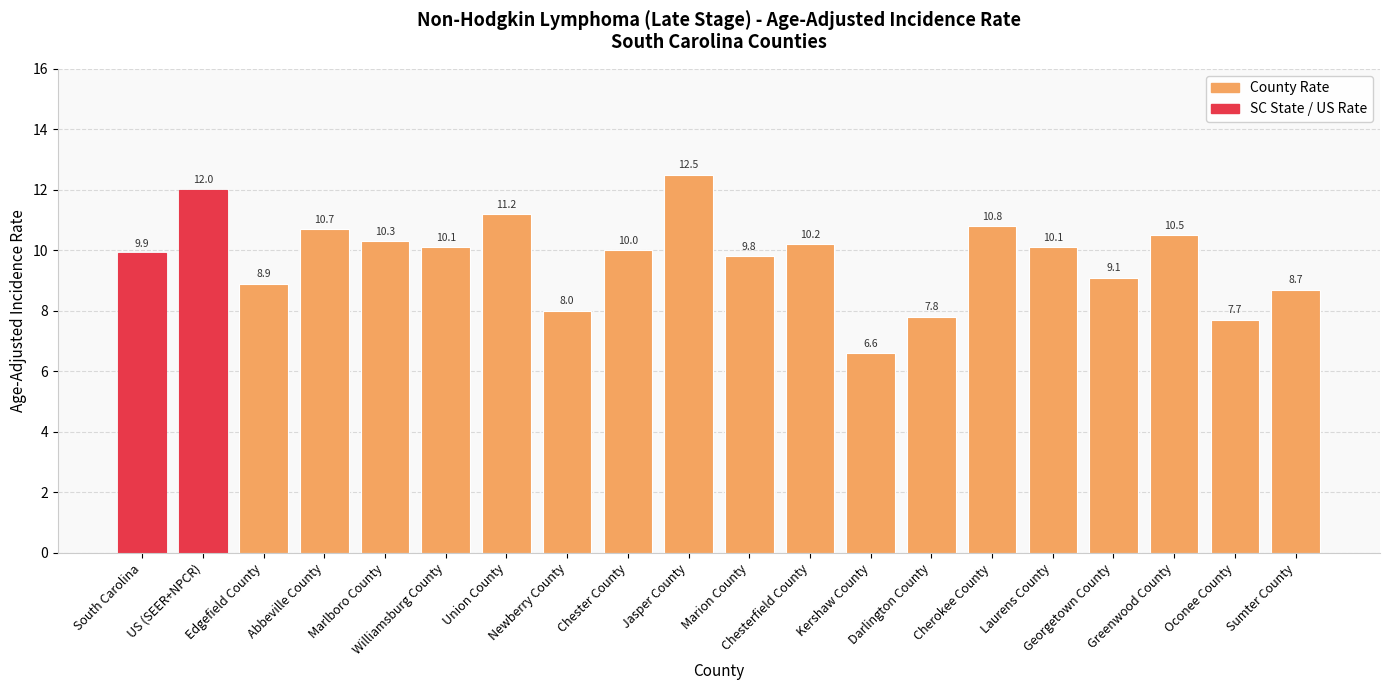

What is the ratio of the value at Oconee County to the value at Jasper County?

0.6